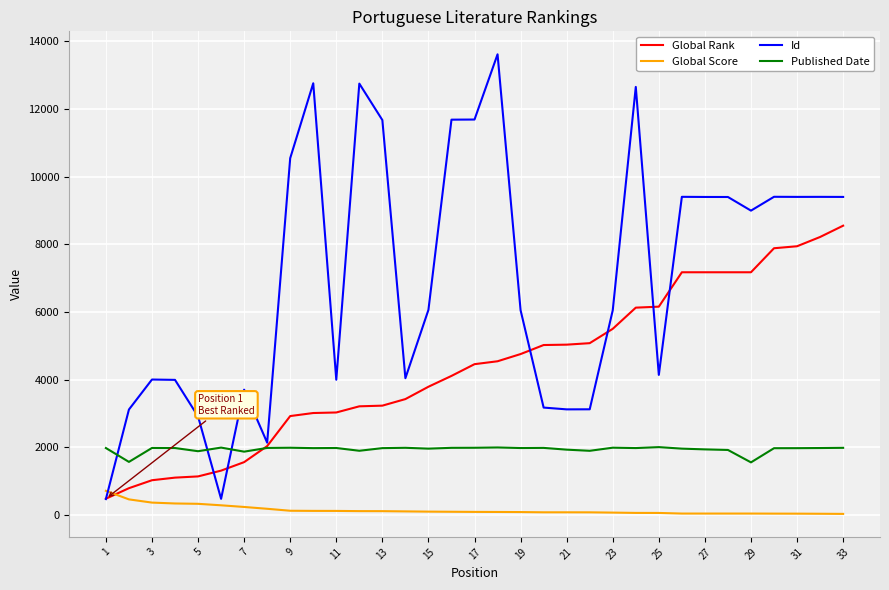

How many lines are shown in the chart?

4